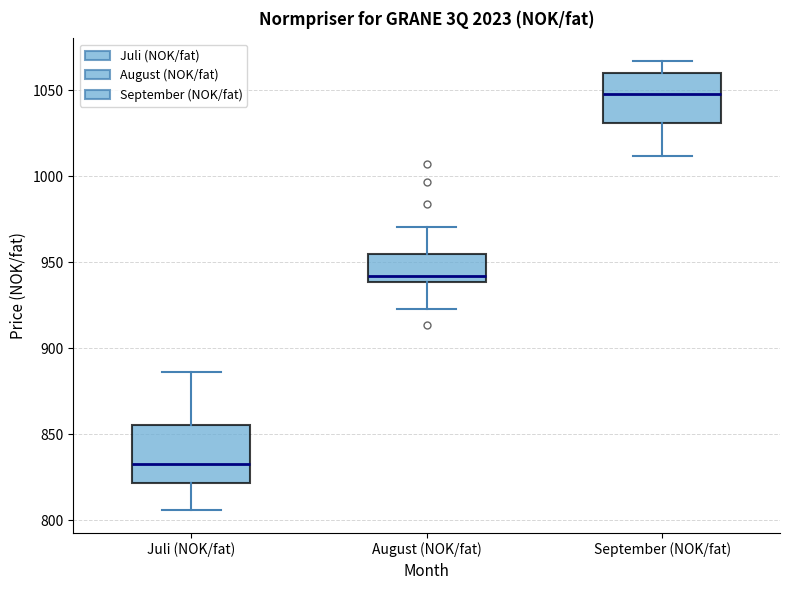

Reading left to right, transcribe this box plot: for each box, give where its median line is, the range the box spans, and where its two whiskers end, as read against the y-axis. The values are not printed on the chart, so give them approximately, as read against the axis.

Juli (NOK/fat): median 835, box 820 to 855, whiskers 805 to 885
August (NOK/fat): median 940 (just above the box's lower edge), box 940 to 955, whiskers 925 to 970
September (NOK/fat): median 1050, box 1030 to 1060, whiskers 1010 to 1065